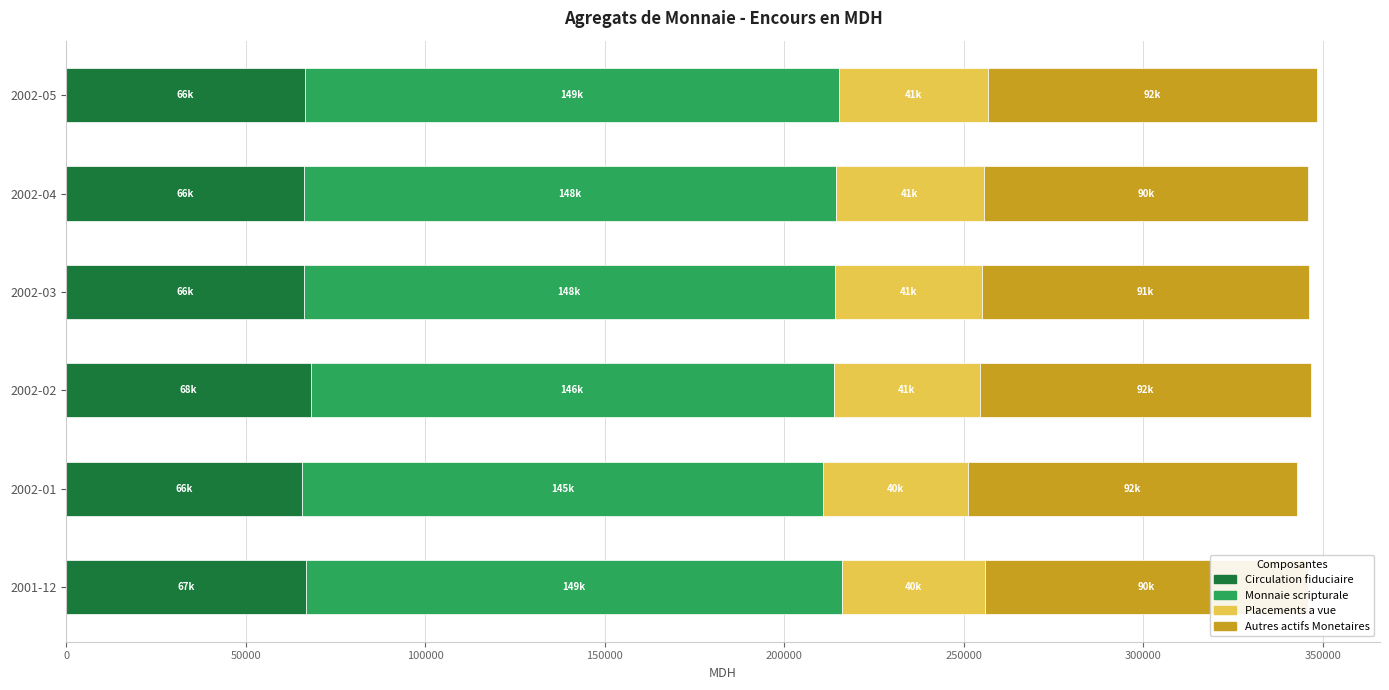

What is the value of the Monnaie scripturale bar at the 4th from the left?

147712.1